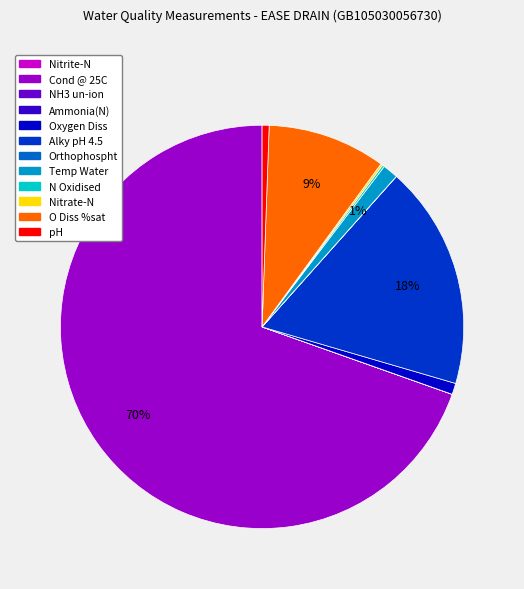

Does any single category account for the majority?

Yes